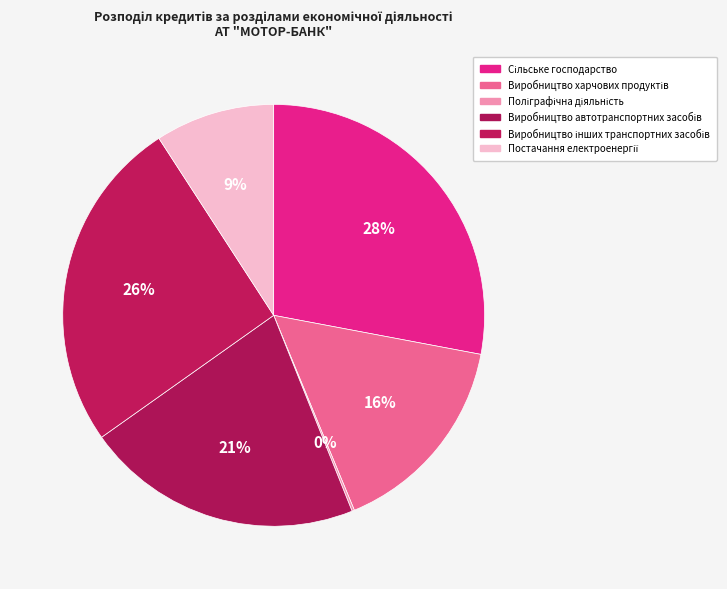

What is the ratio of the value at Виробництво харчових продуктів to the value at Поліграфічна діяльність?

85.0